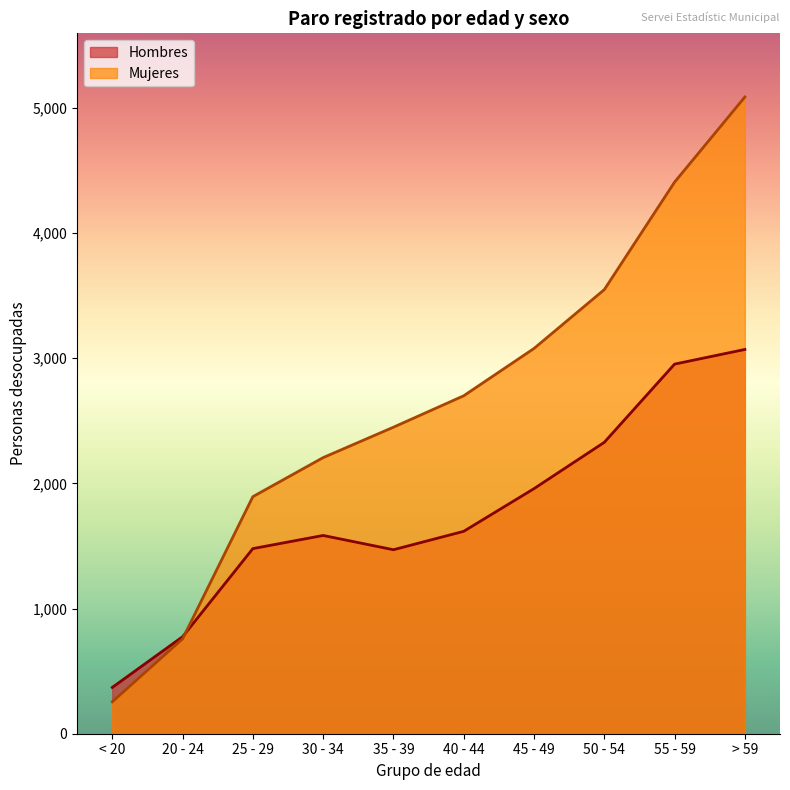

The Mujeres series shows 1553 at 45 - 49. True or false?

False